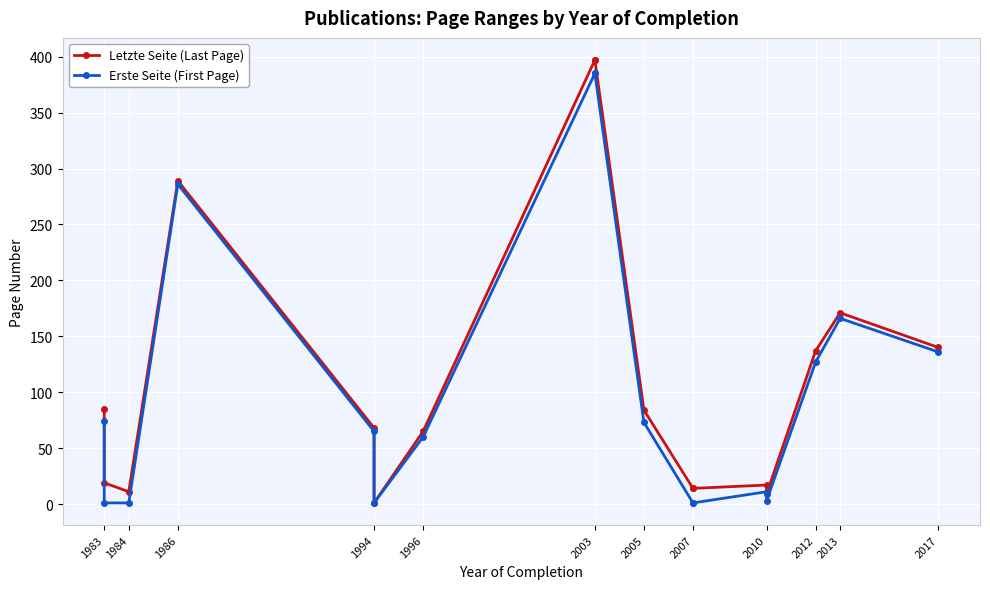

Which series has the largest total across all categories?

Letzte Seite (Last Page)